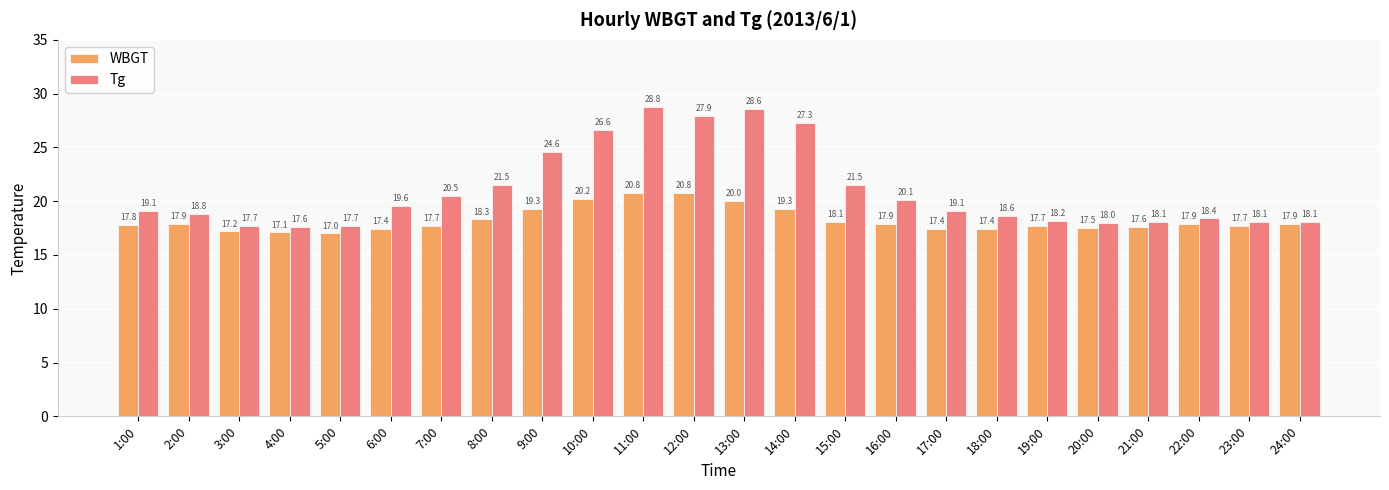

What is the difference between the maximum and minimum values in the Tg series?

11.2